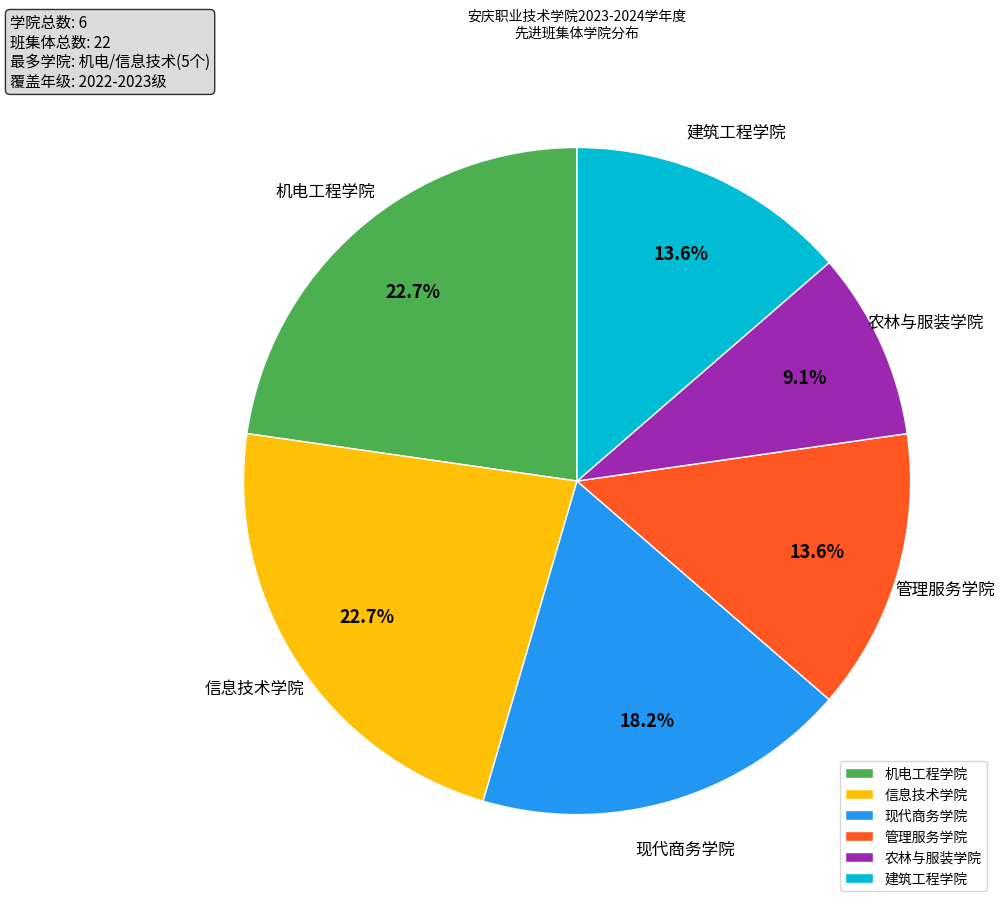

Count the number of slices in the pie.

6